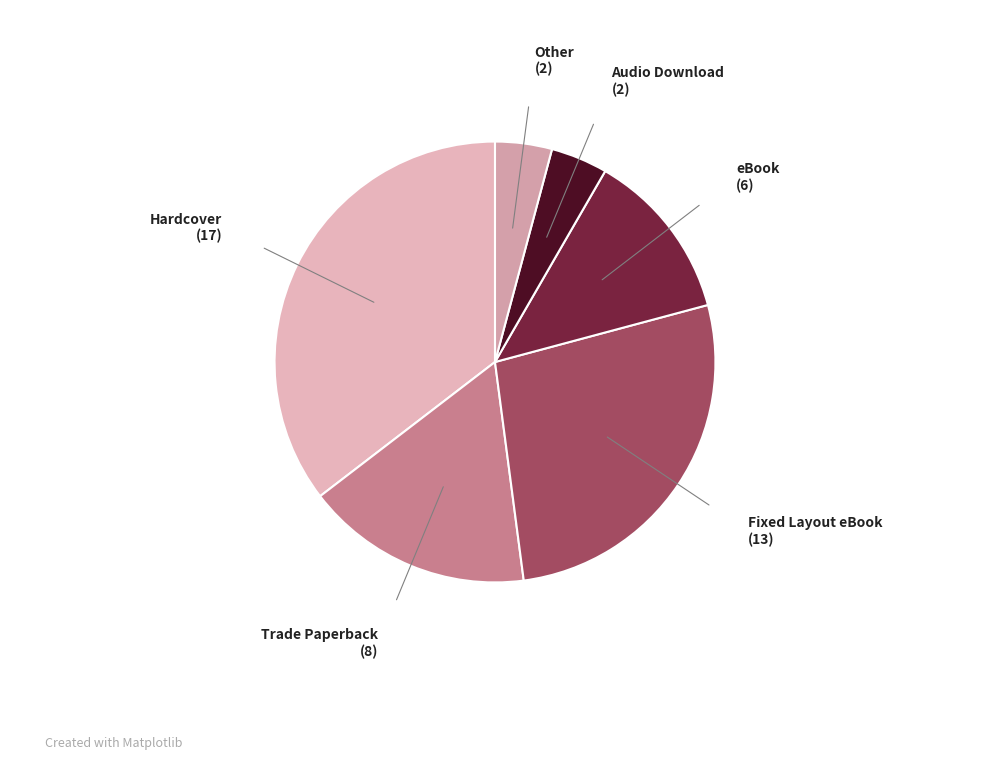

Is the sum of Fixed Layout eBook and Trade Paperback greater than half?

No